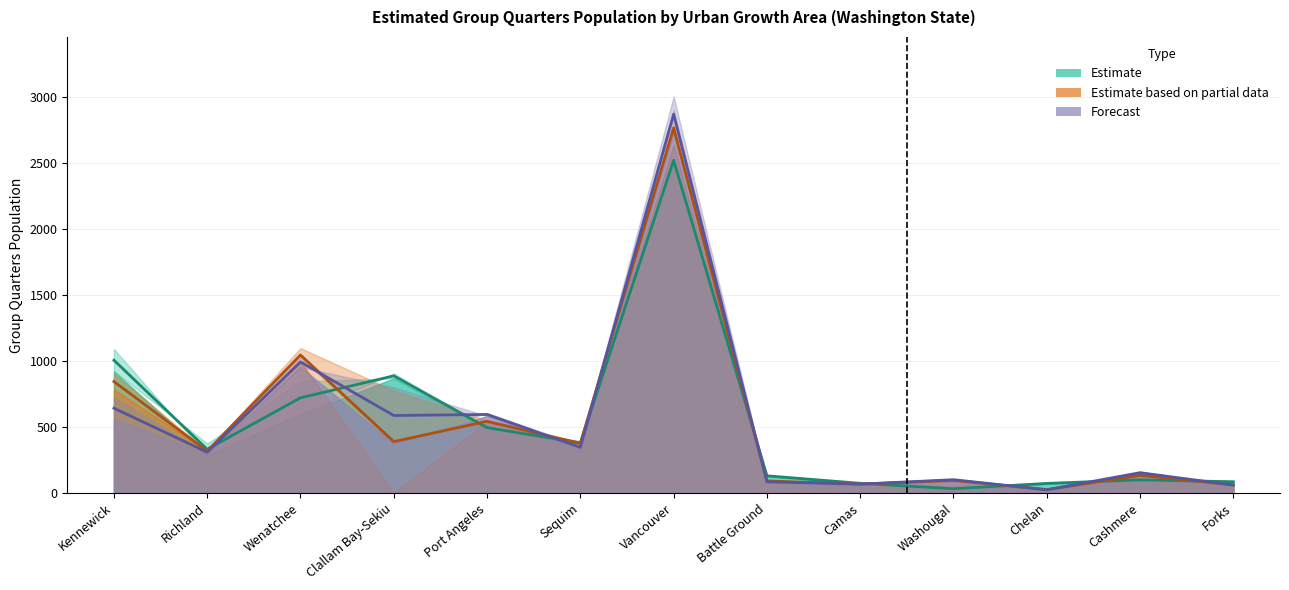

What is the difference between the Estimate based on partial data (2019–2020 mean) values at Clallam Bay-Sekiu and Sequim?

13.3